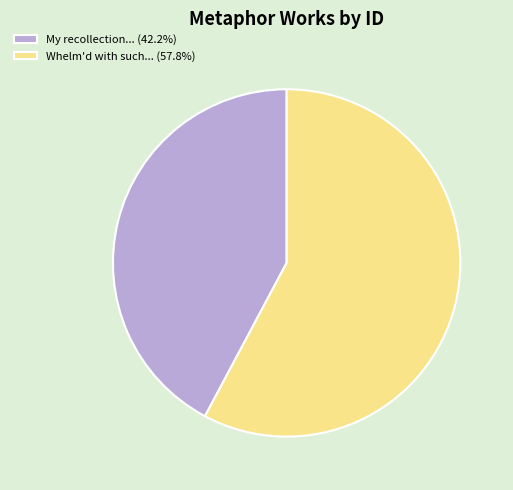

Is there any slice that represents more than half of the pie?

Yes